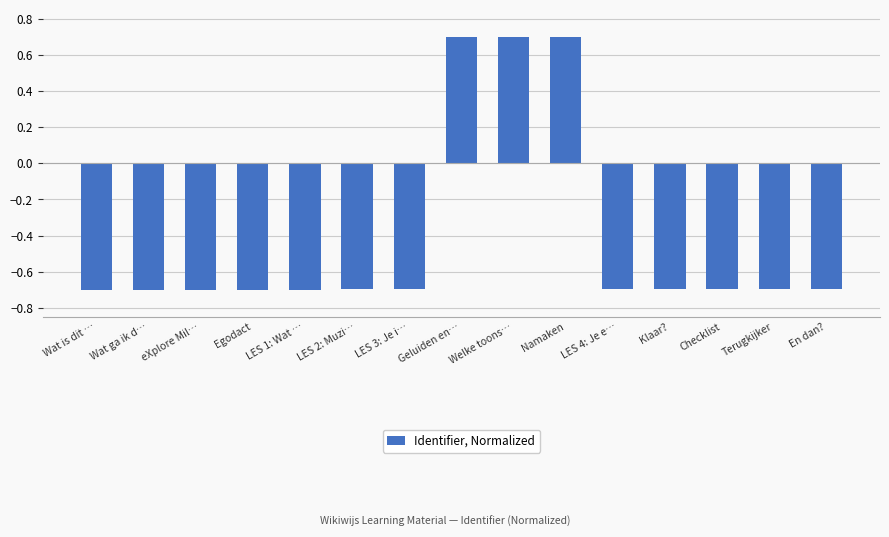

Reading left to right, what are all the values shown in this chart?

-0.7	-0.7	-0.7	-0.7	-0.7	-0.7	-0.7	0.7	0.7	0.7	-0.7	-0.7	-0.7	-0.7	-0.7